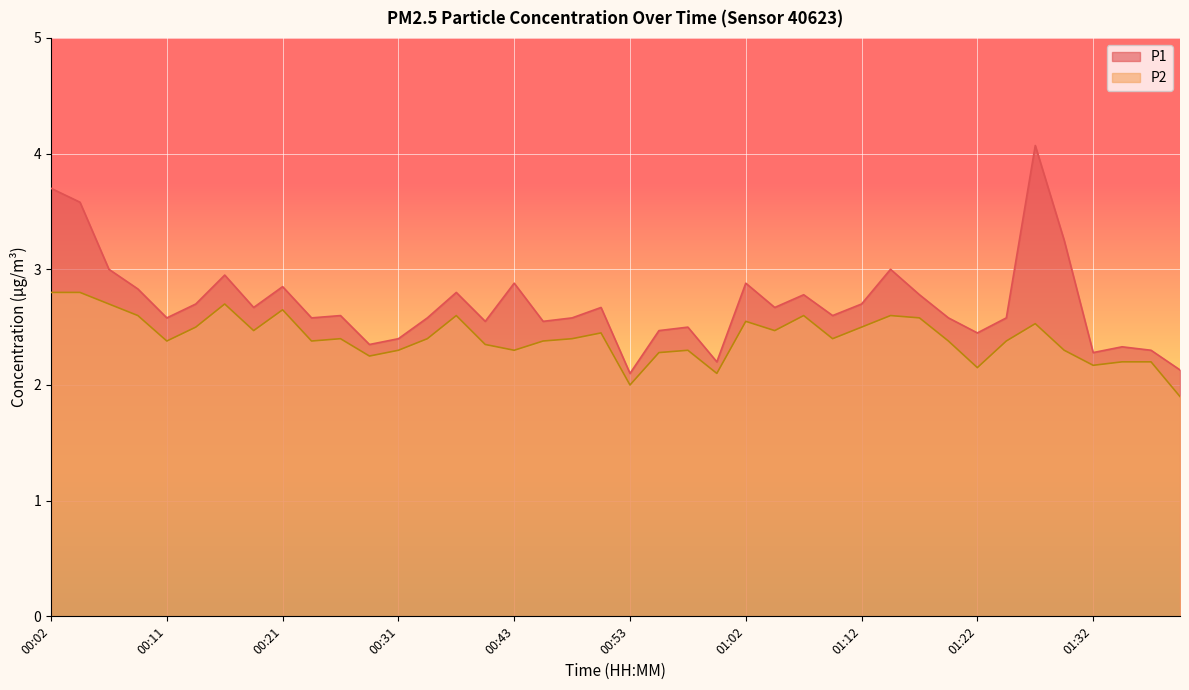

How many lines are shown in the chart?

2